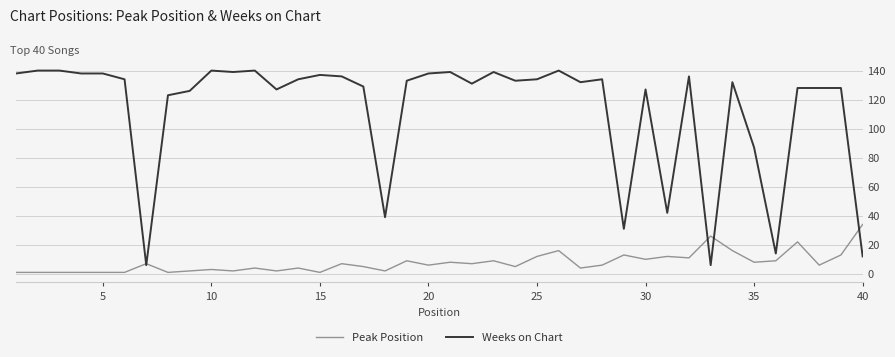

Count the number of categories in the chart.

40